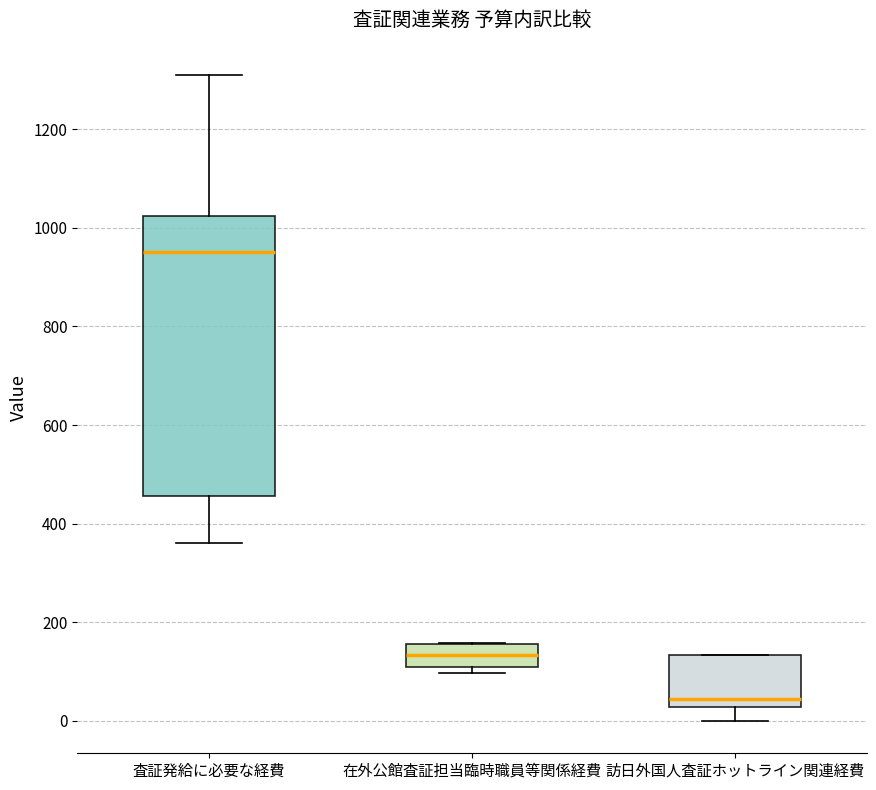

Reading left to right, read every box against the y-axis: the position of its median line, the range the box covers, and the ends of its whiskers. The values are not printed on the chart, so give them approximately, as read against the axis.

査証発給に必要な経費: median 960, box 460 to 1020, whiskers 360 to 1320
在外公館査証担当臨時職員等関係経費: median 140, box 120 to 160, whiskers 100 to 160
訪日外国人査証ホットライン関連経費: median 40, box 20 to 140, whiskers 0 to 140